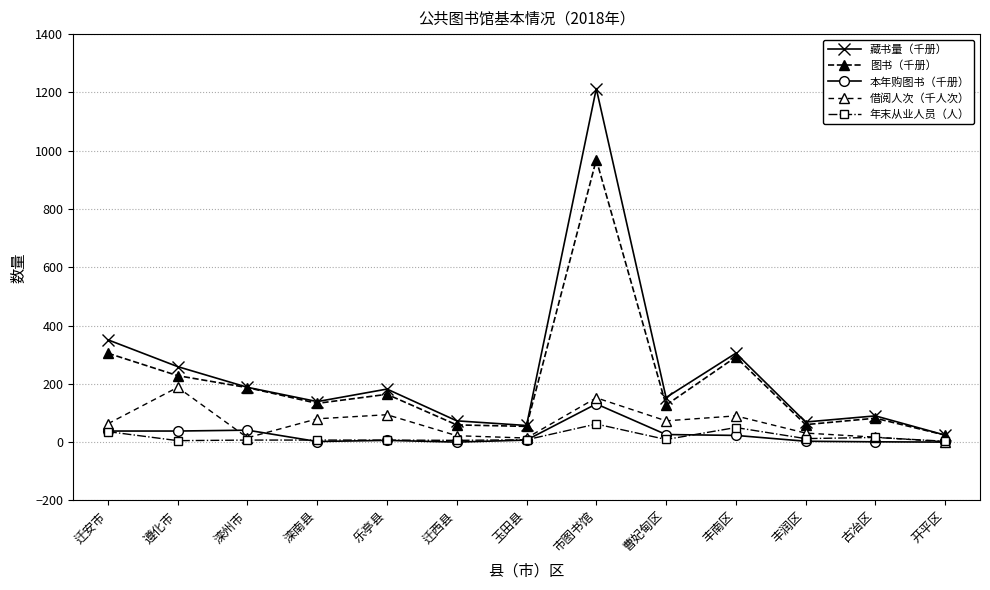

Reading left to right, list all the values displayed in this chart.

藏书量（千册）: 迁安市=351	遵化市=259	滦州市=188	滦南县=139	乐亭县=182	迁西县=73	玉田县=57	市图书馆=1213	曹妃甸区=153	丰南区=305	丰润区=69	古冶区=90	开平区=24
图书（千册）: 迁安市=305	遵化市=228	滦州市=187	滦南县=133	乐亭县=164	迁西县=59	玉田县=54	市图书馆=969	曹妃甸区=127	丰南区=292	丰润区=60	古冶区=82	开平区=24
本年购图书（千册）: 迁安市=38	遵化市=38	滦州市=41	滦南县=2	乐亭县=6	迁西县=0	玉田县=7	市图书馆=131	曹妃甸区=26	丰南区=23	丰润区=3	古冶区=1	开平区=0
借阅人次（千人次）: 迁安市=63	遵化市=188	滦州市=15	滦南县=80	乐亭县=94	迁西县=22	玉田县=14	市图书馆=152	曹妃甸区=73	丰南区=90	丰润区=31	古冶区=17	开平区=1
年末从业人员（人）: 迁安市=36	遵化市=5	滦州市=7	滦南县=7	乐亭县=7	迁西县=6	玉田县=8	市图书馆=62	曹妃甸区=9	丰南区=50	丰润区=12	古冶区=16	开平区=3